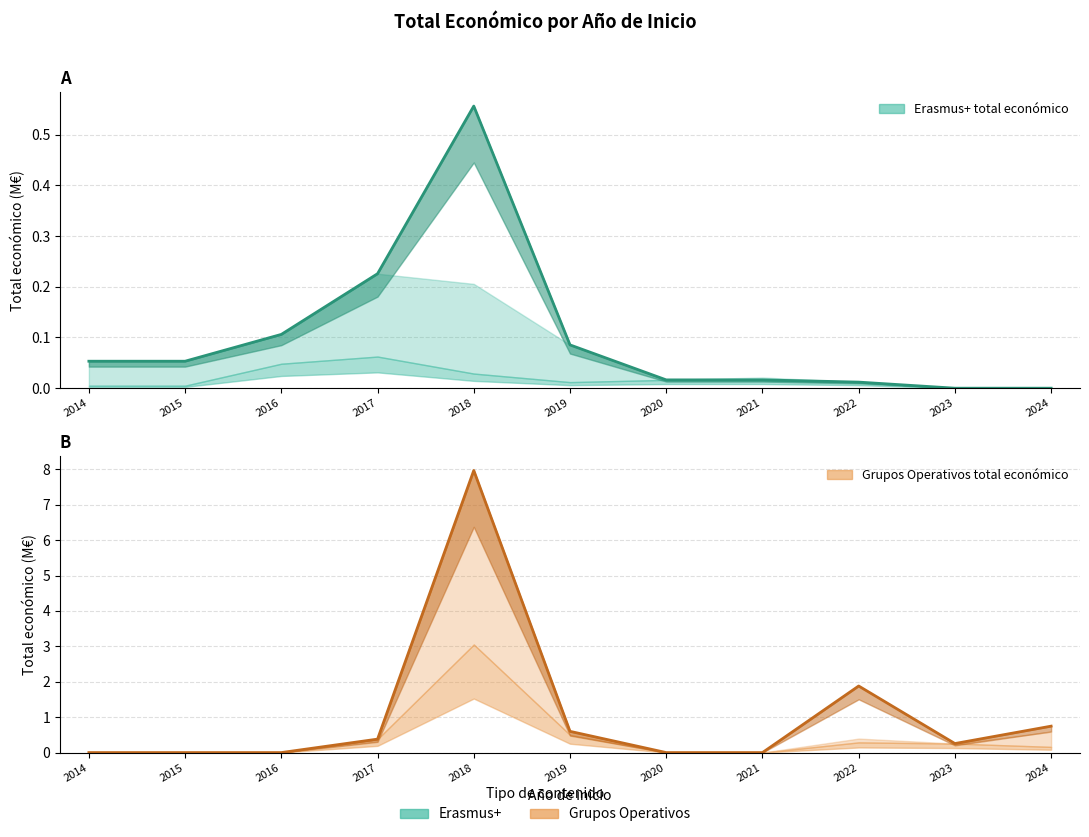

What is the greatest value displayed?

8.0